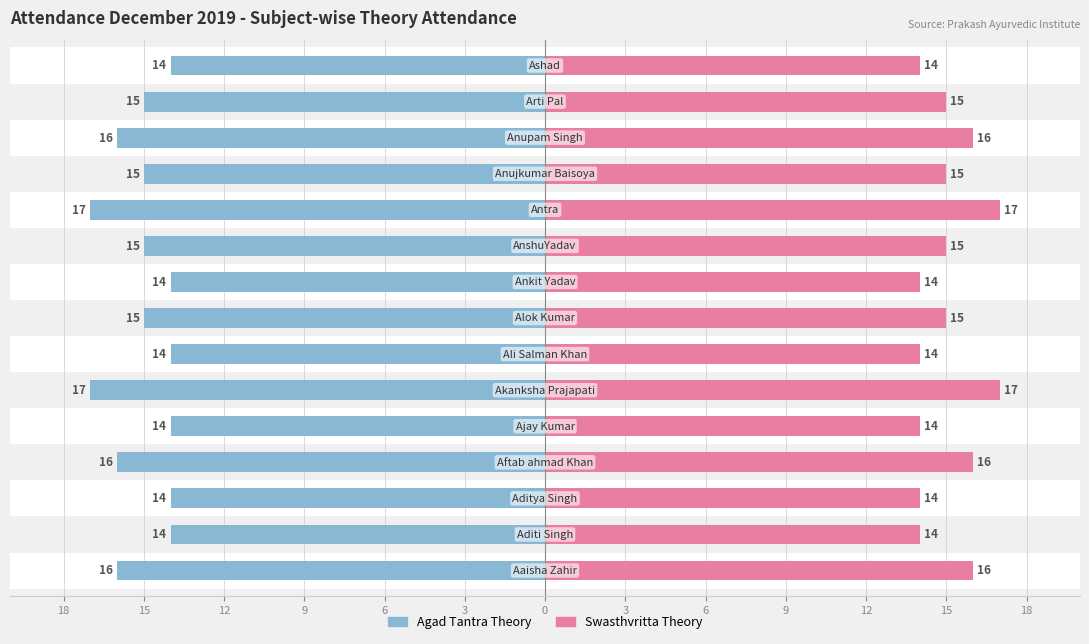

What are all the series names shown in the legend?

Agad Tantra Theory, Swasthvritta Theory